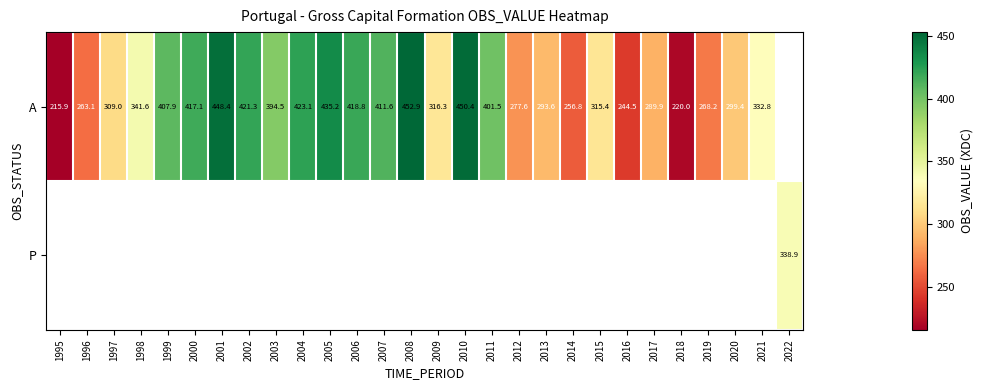

Is the value of P at 2015 greater than the value of A at 1999?

No